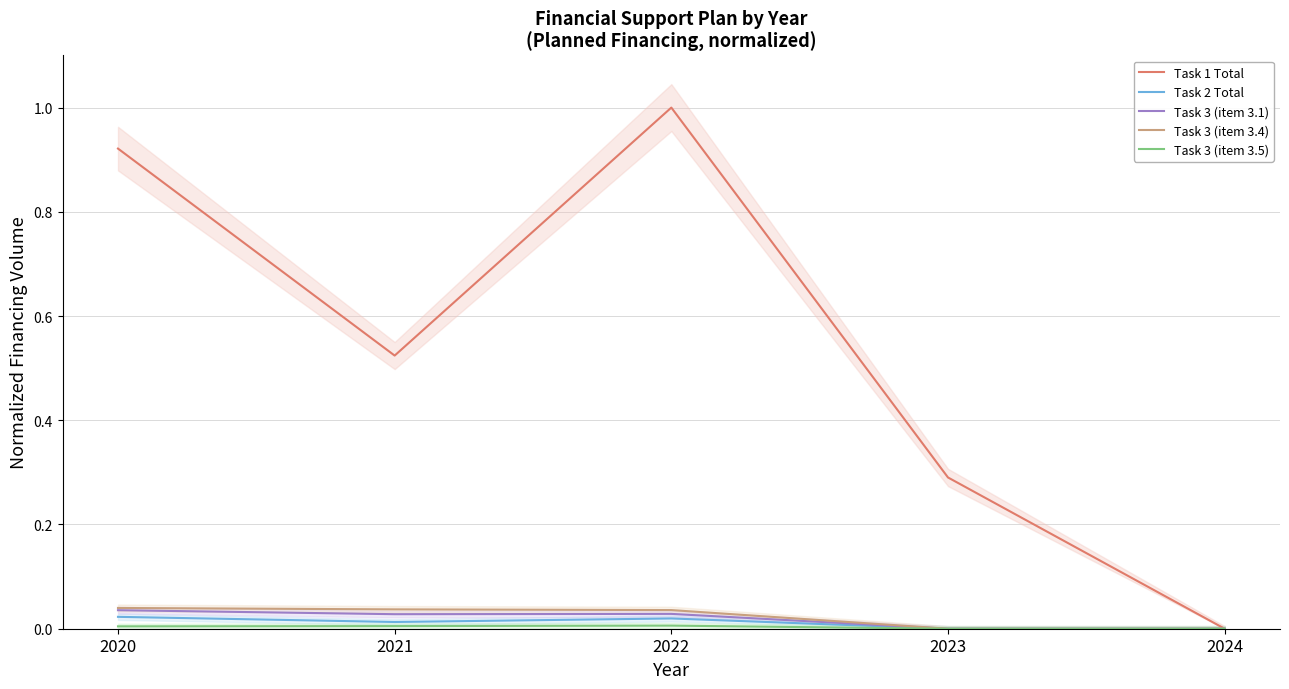

Rank the series by their maximum value, from lowest to highest.

Task 3 (item 3.5), Task 2 Total, Task 3 (item 3.1), Task 3 (item 3.4), Task 1 Total